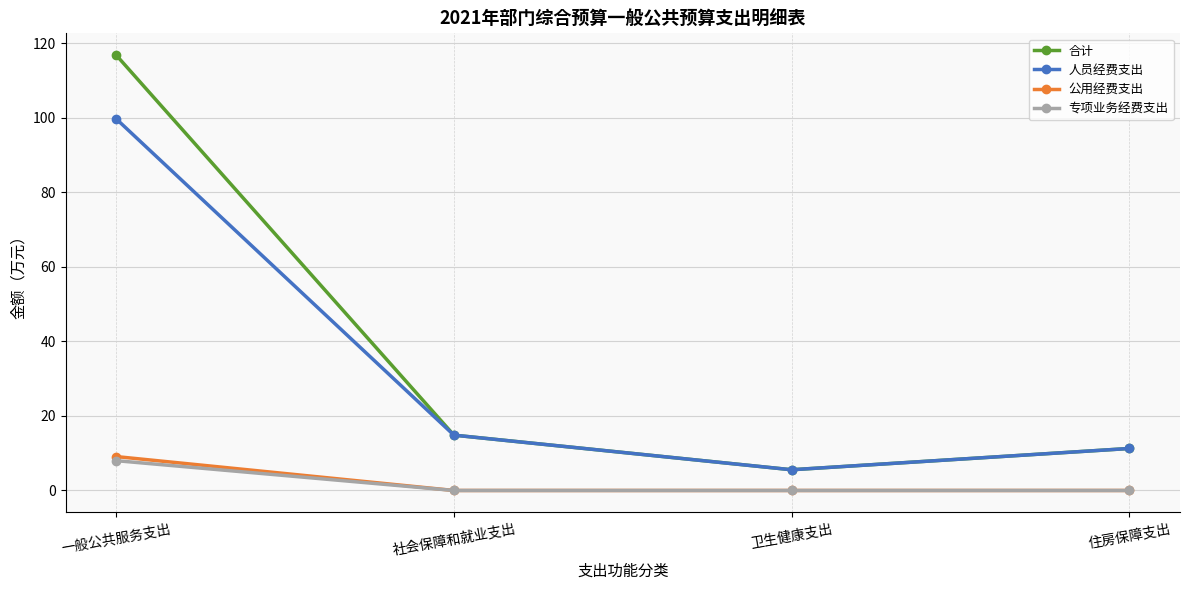

What is the label of the 1st point from the left?

一般公共服务支出